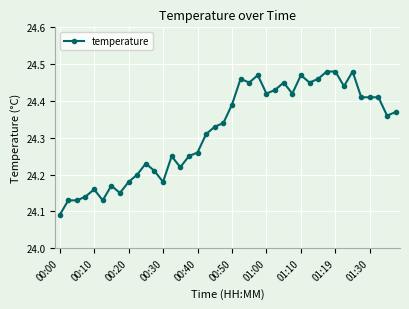

What is the sum of all values?

972.8